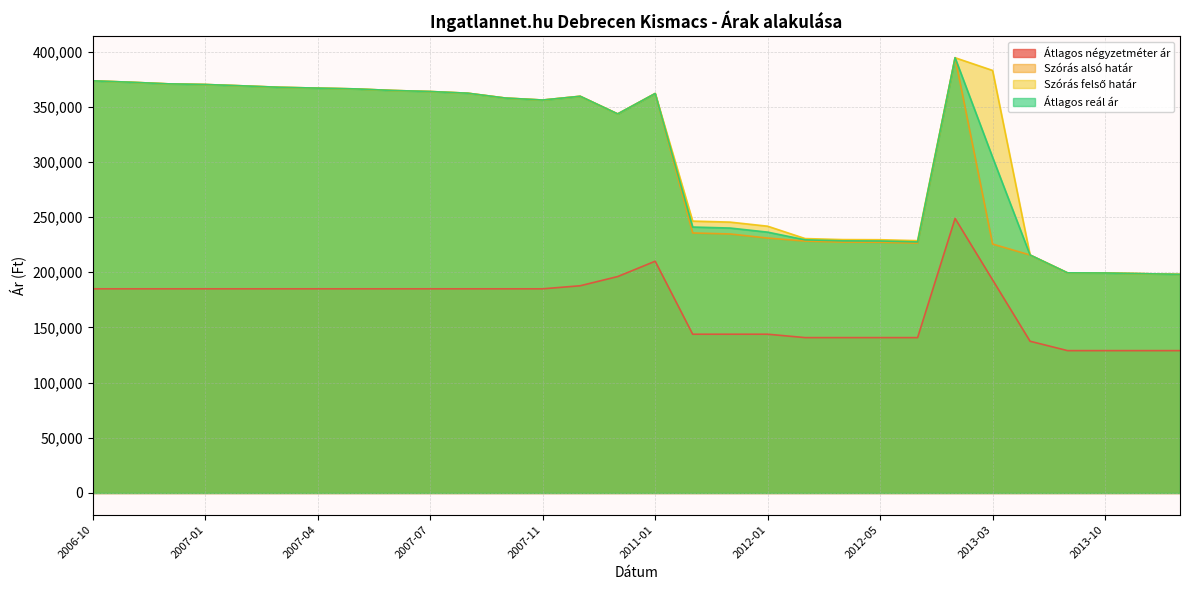

What is the maximum value shown in the chart?

394390